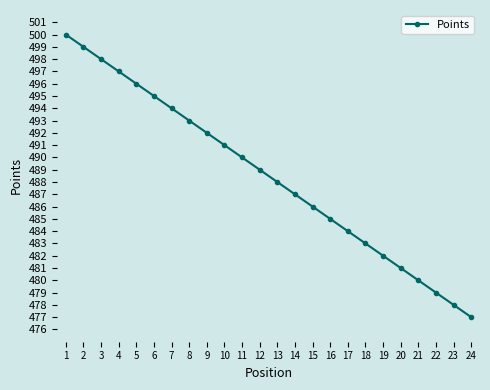

Which has a higher value, 9 or 19?

9